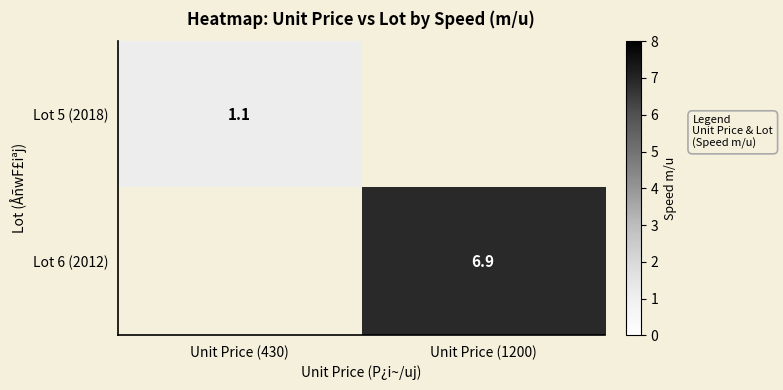

True or false: Lot 5 (2018) has a value of 0.5 at Unit Price (430).

False